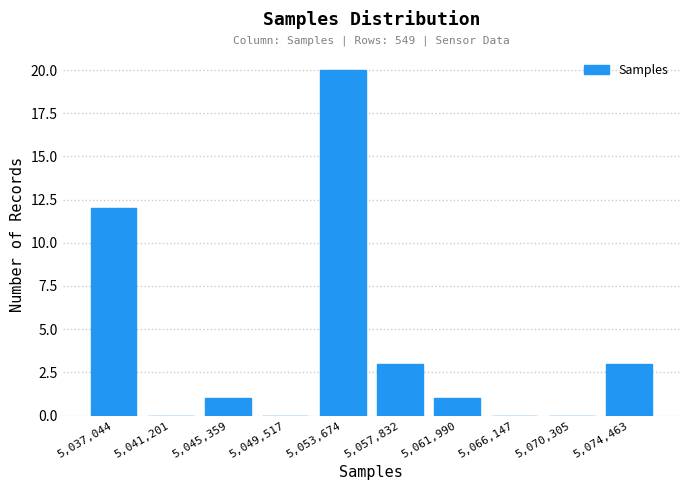

Reading left to right, what are all the values shown in this chart?

5,037,044=12	5,041,201=0	5,045,359=1	5,049,517=0	5,053,674=20	5,057,832=3	5,061,990=1	5,066,147=0	5,070,305=0	5,074,463=3